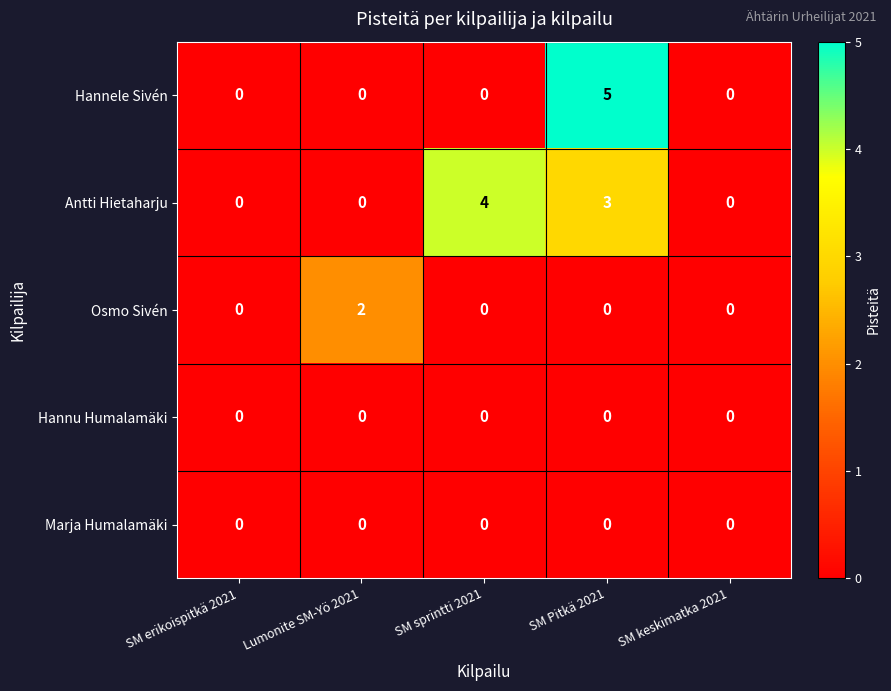

What is the maximum value shown in the chart?

5